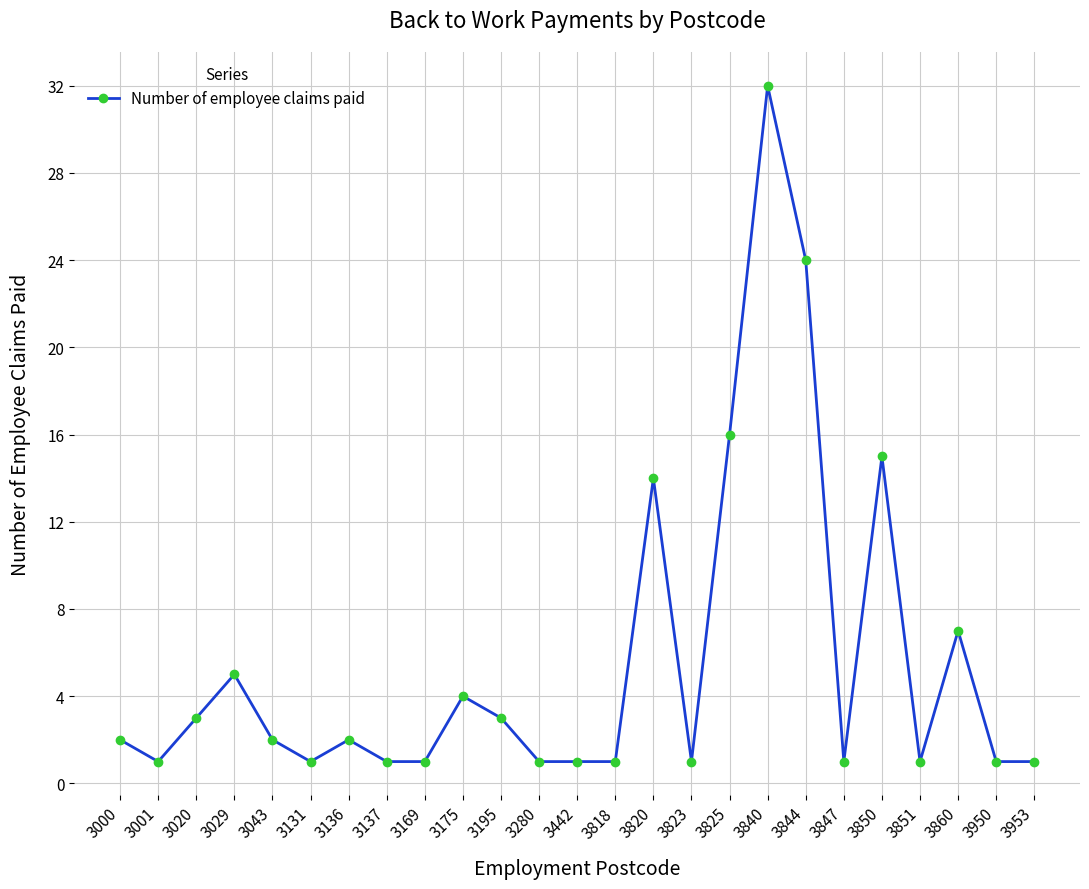

Reading right to left, transcribe all the data shown in this chart.

3953=1	3950=1	3860=7	3851=1	3850=15	3847=1	3844=24	3840=32	3825=16	3823=1	3820=14	3818=1	3442=1	3280=1	3195=3	3175=4	3169=1	3137=1	3136=2	3131=1	3043=2	3029=5	3020=3	3001=1	3000=2